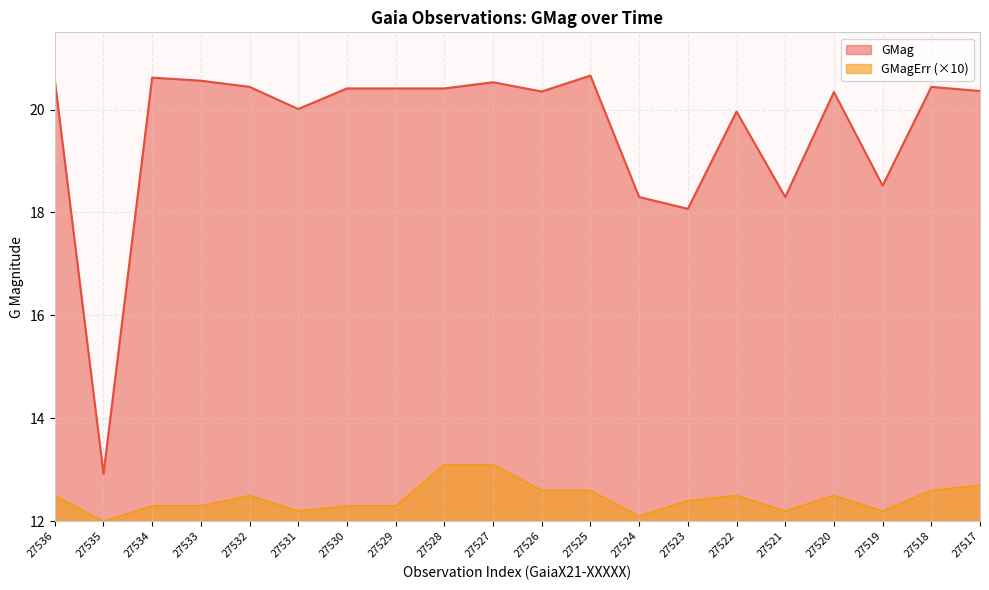

Reading right to left, list all the values displayed in this chart.

GMag: 27517=20.4	27518=20.4	27519=18.5	27520=20.3	27521=18.3	27522=20.0	27523=18.1	27524=18.3	27525=20.7	27526=20.4	27527=20.5	27528=20.4	27529=20.4	27530=20.4	27531=20.0	27532=20.4	27533=20.6	27534=20.6	27535=12.9	27536=20.6
GMagErr: 27517=12.7	27518=12.6	27519=12.2	27520=12.5	27521=12.2	27522=12.5	27523=12.4	27524=12.1	27525=12.6	27526=12.6	27527=13.1	27528=13.1	27529=12.3	27530=12.3	27531=12.2	27532=12.5	27533=12.3	27534=12.3	27535=12.0	27536=12.5